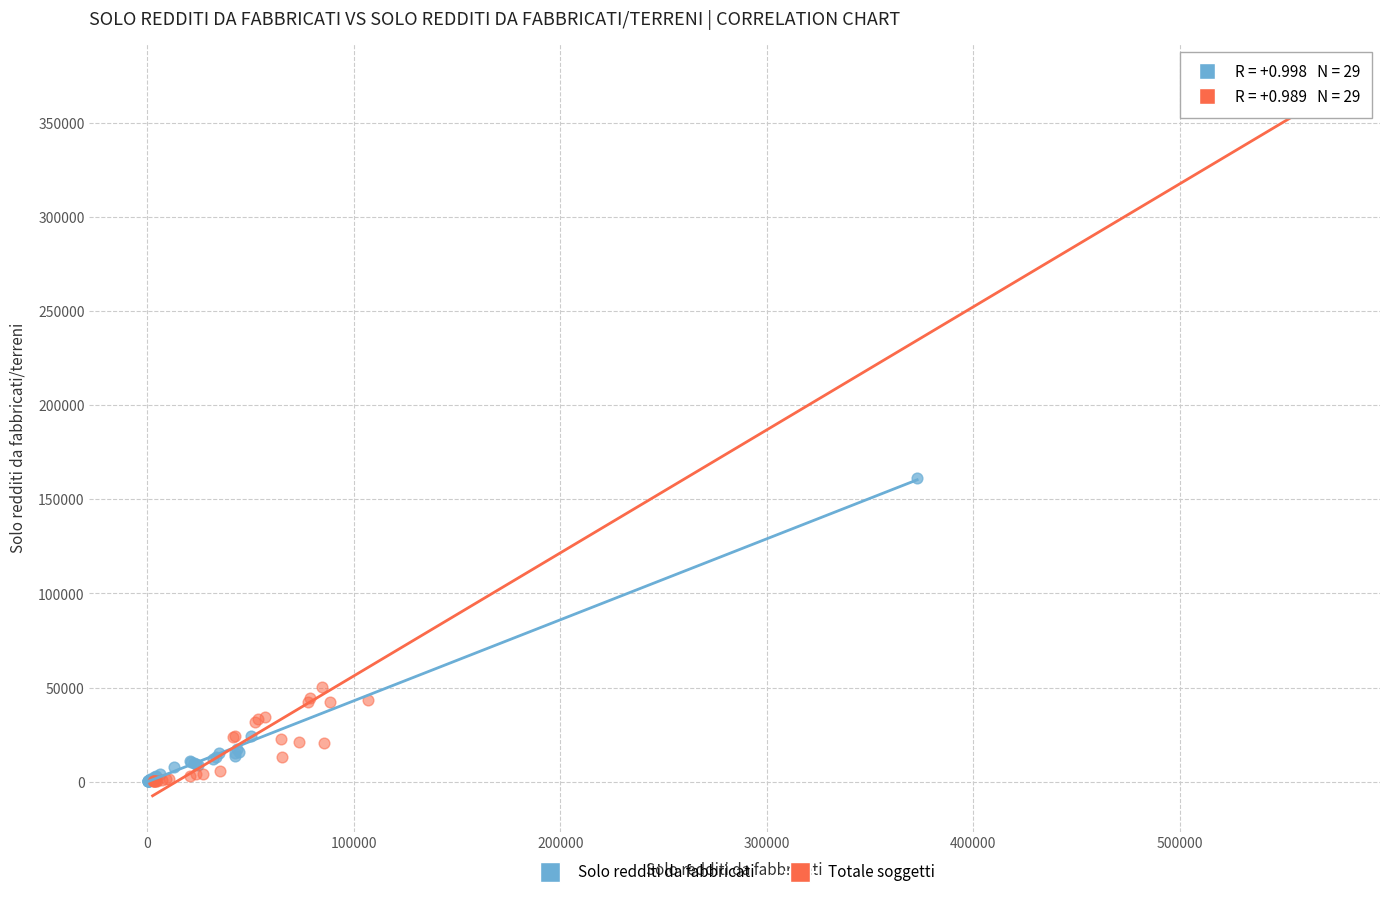

Which series has the widest spread of Y values?

Totale soggetti